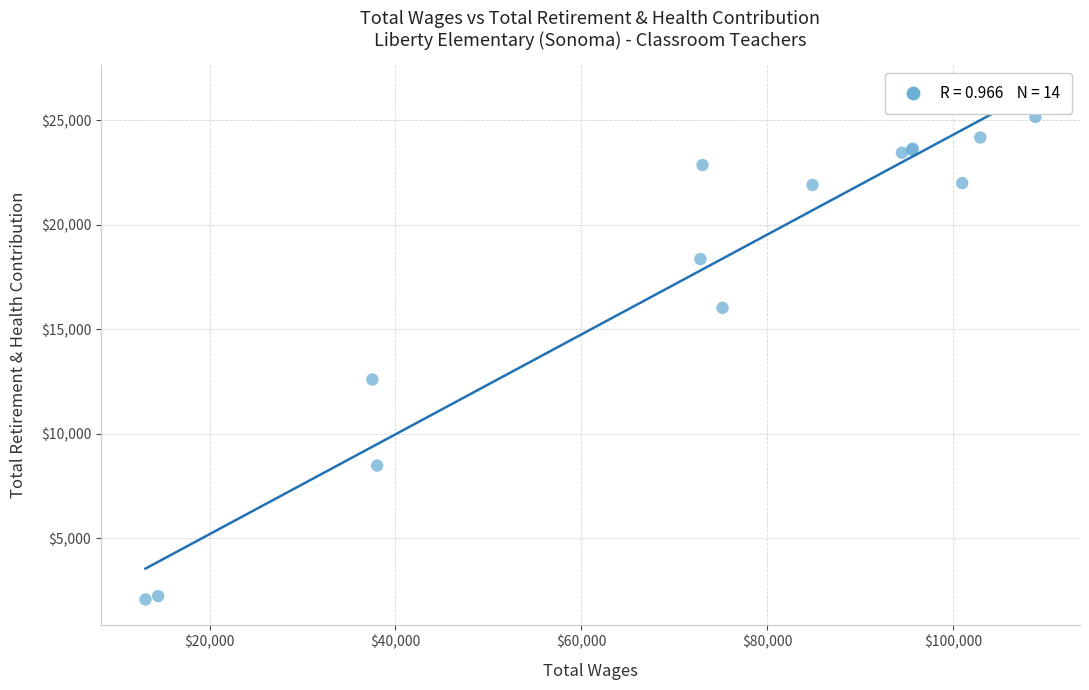

What Y value in the scatter plot is closest to 13619?

12597